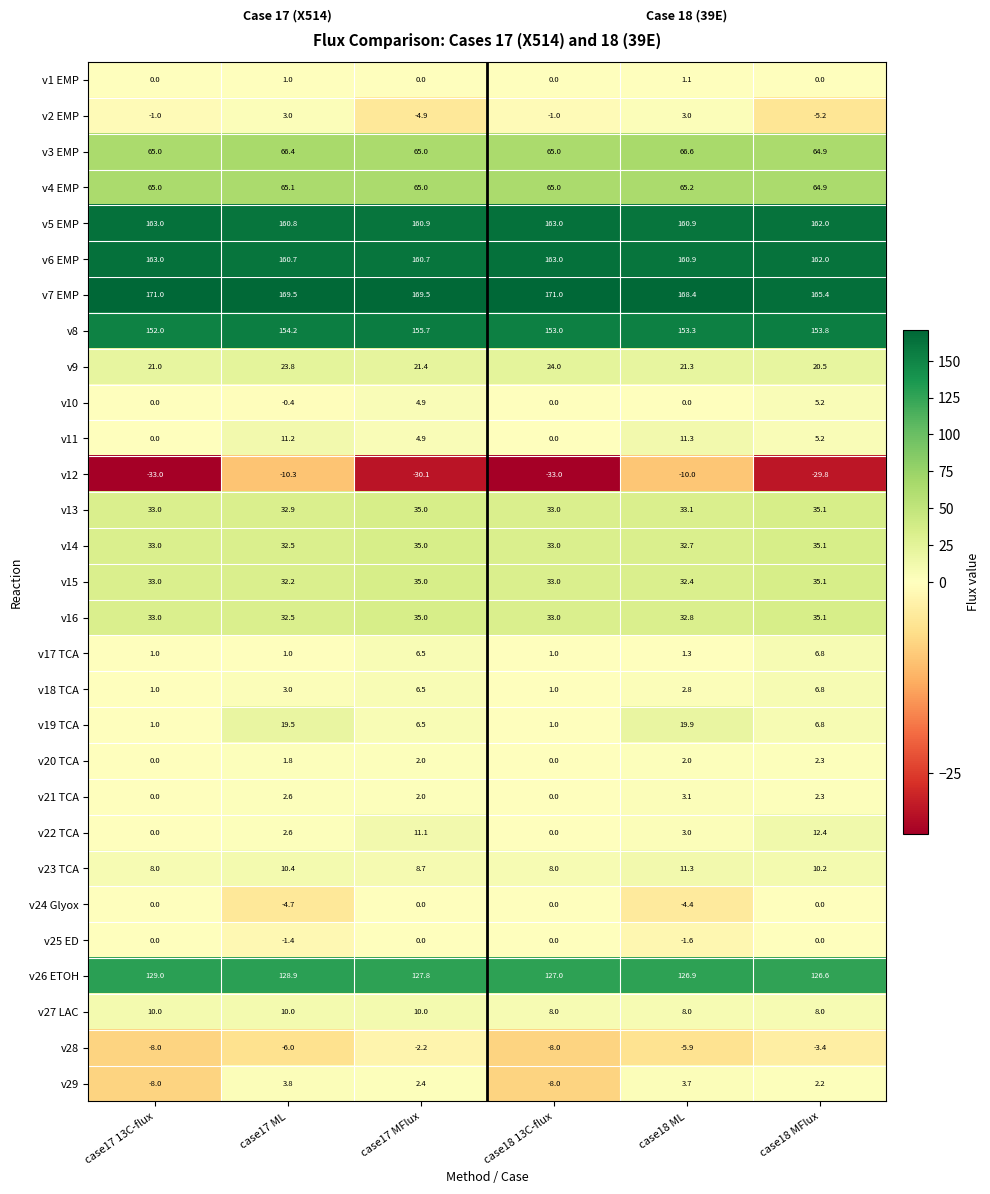

What is the minimum value shown in the chart?

-33.0